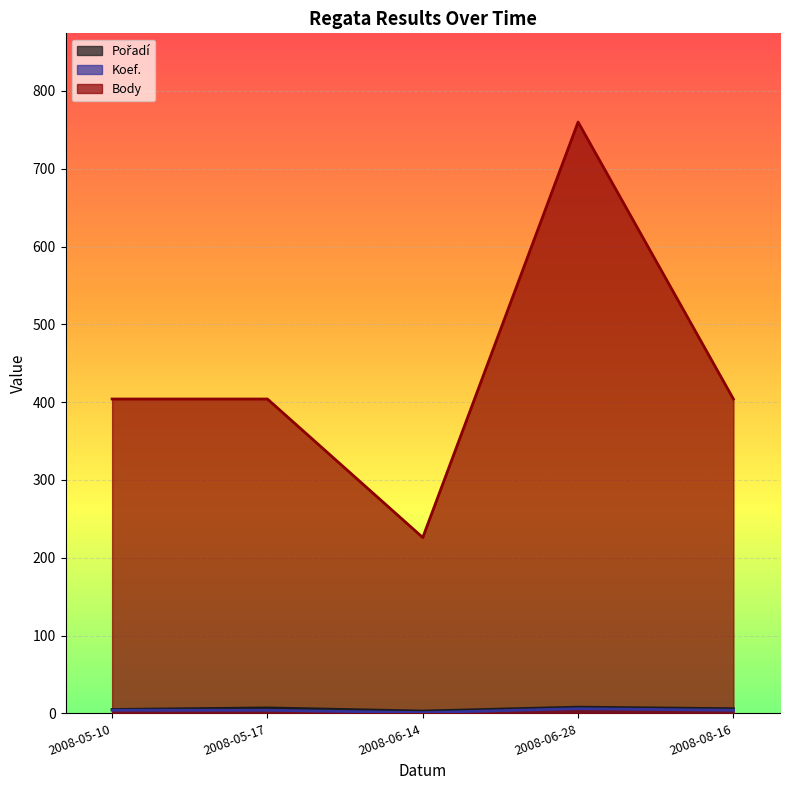

True or false: Body has more than 1 points higher than both neighbors.

False